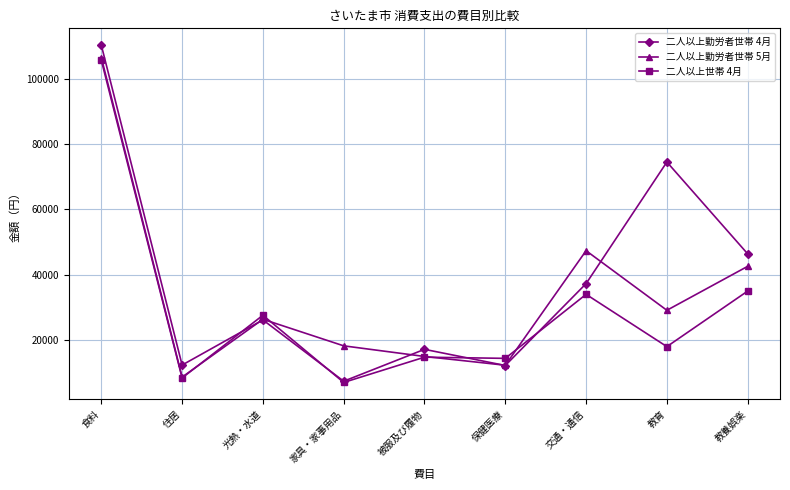

What is the spread (max minus min) of values at 交通・通信?

13358